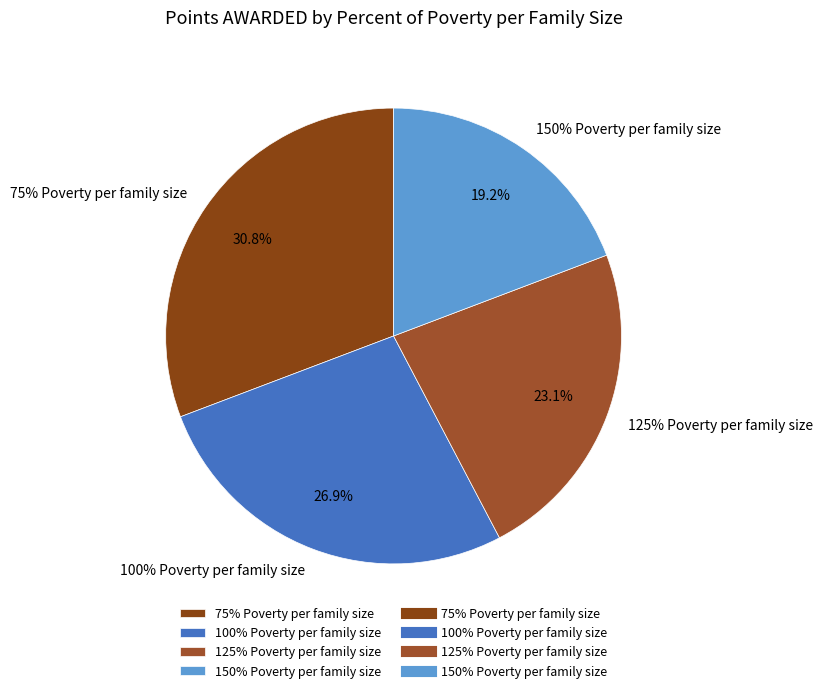

What is the total percentage of 100% Poverty per family size and 125% Poverty per family size?

50.0%